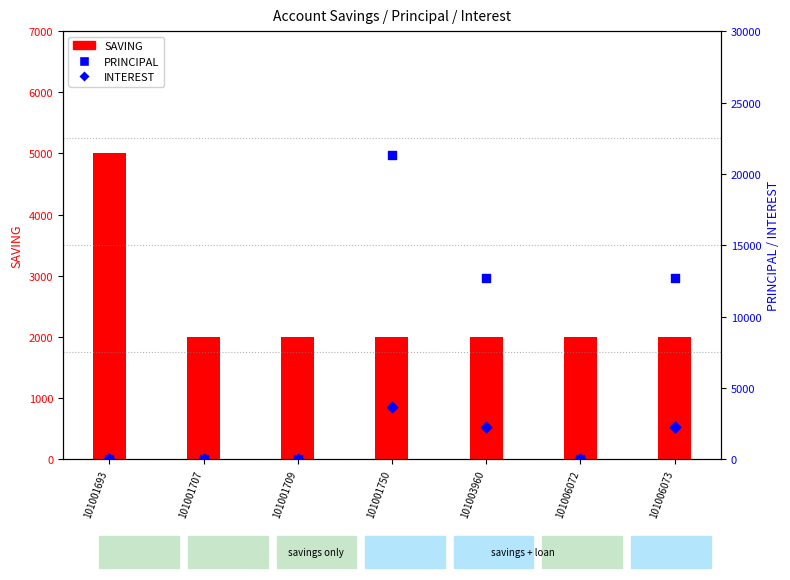

At how many categories does at least one series exceed 9565?

3